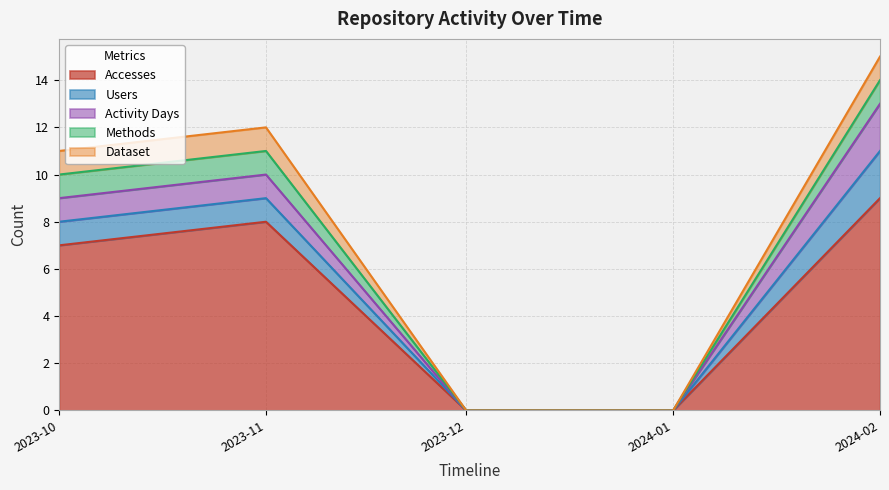

List the series in order of their peak value, highest first.

Accesses, Users, Activity Days, Methods, Dataset